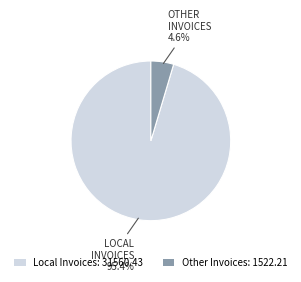

Which category has the smallest portion of the pie?

Other Invoices: 1522.21